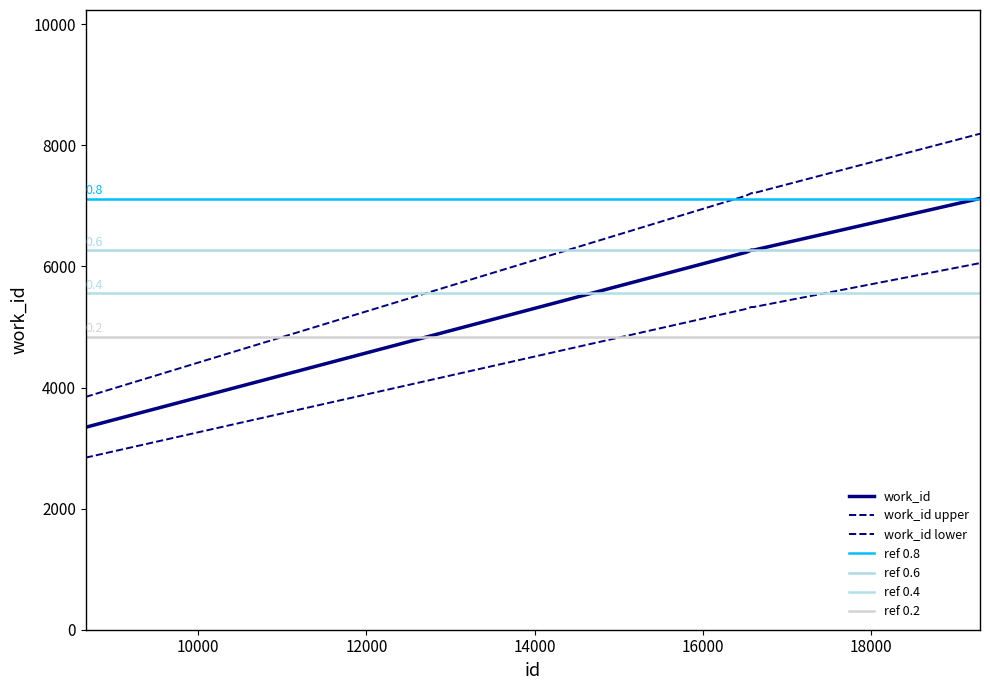

Which label corresponds to the smallest value in the chart?

8661